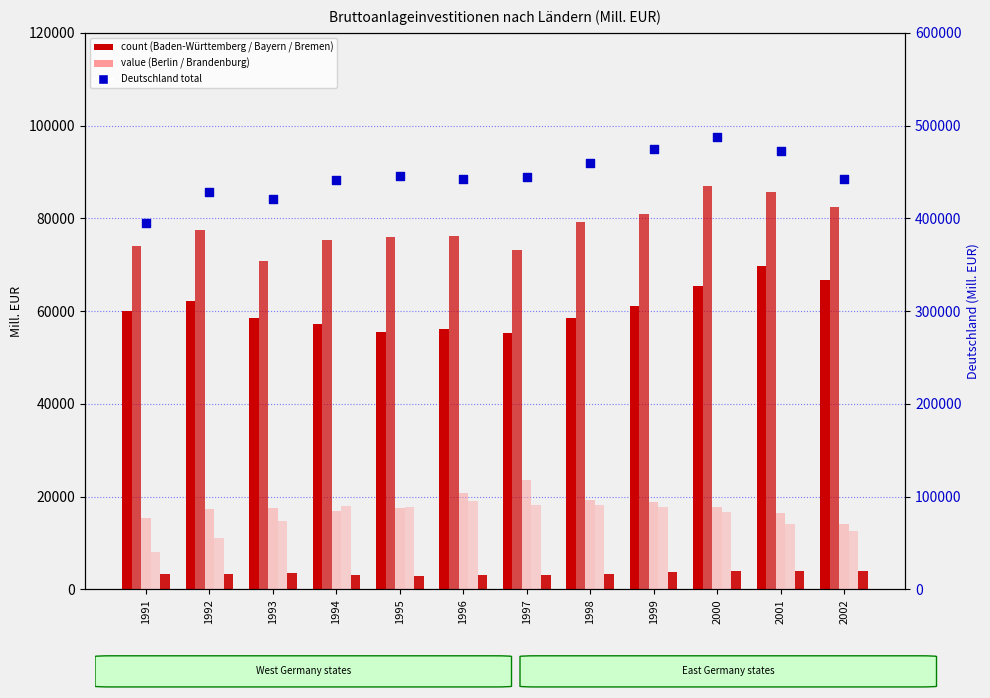

At which category is the sum across all series the highest?

2000